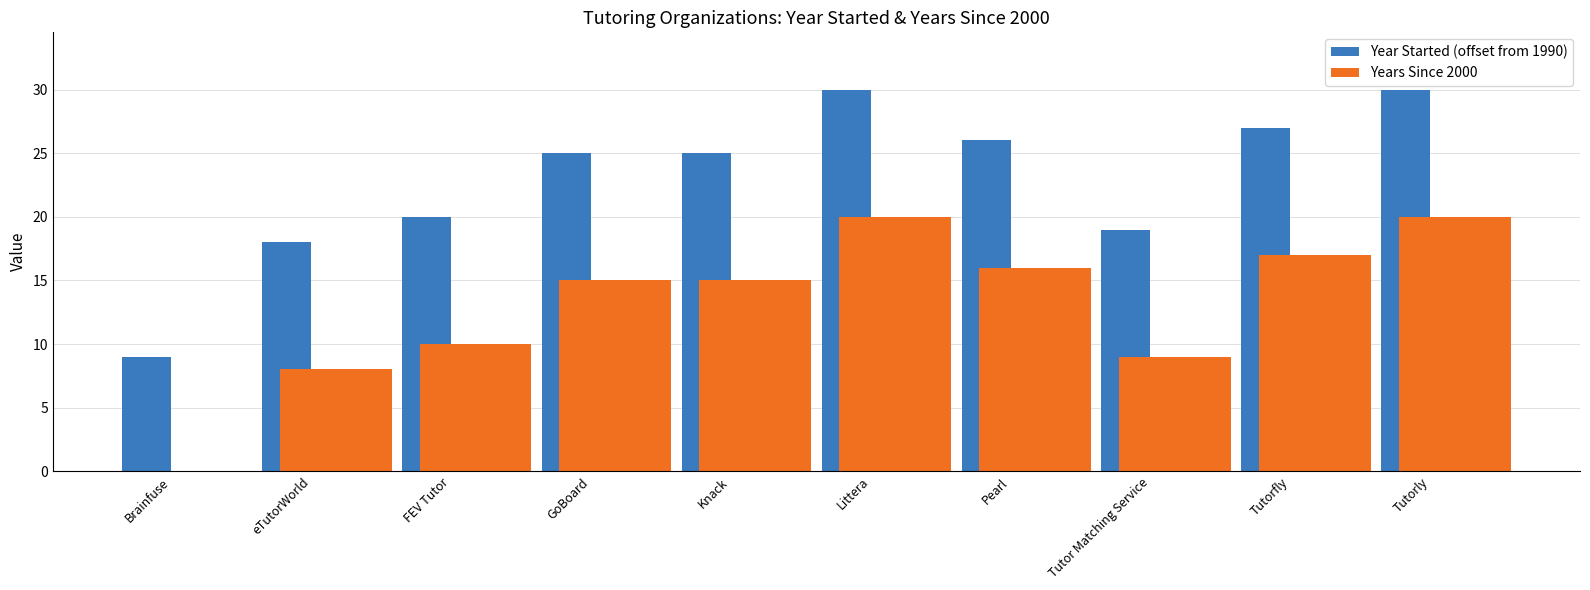

Between Brainfuse and Tutor Matching Service, which series saw the biggest shift?

Year Started (offset from 1990)